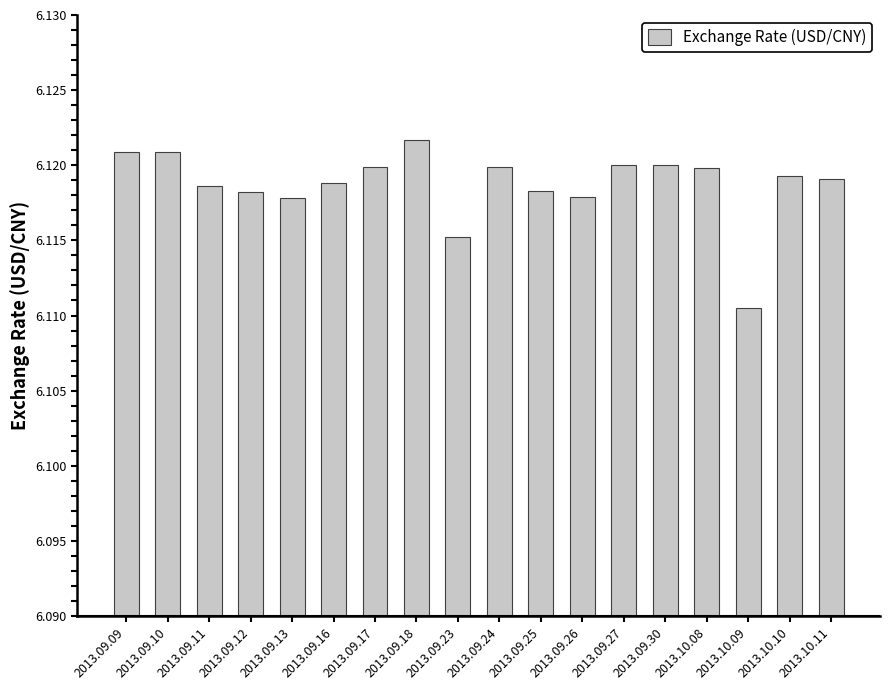

At which label is the value closest to 6?

2013.10.09